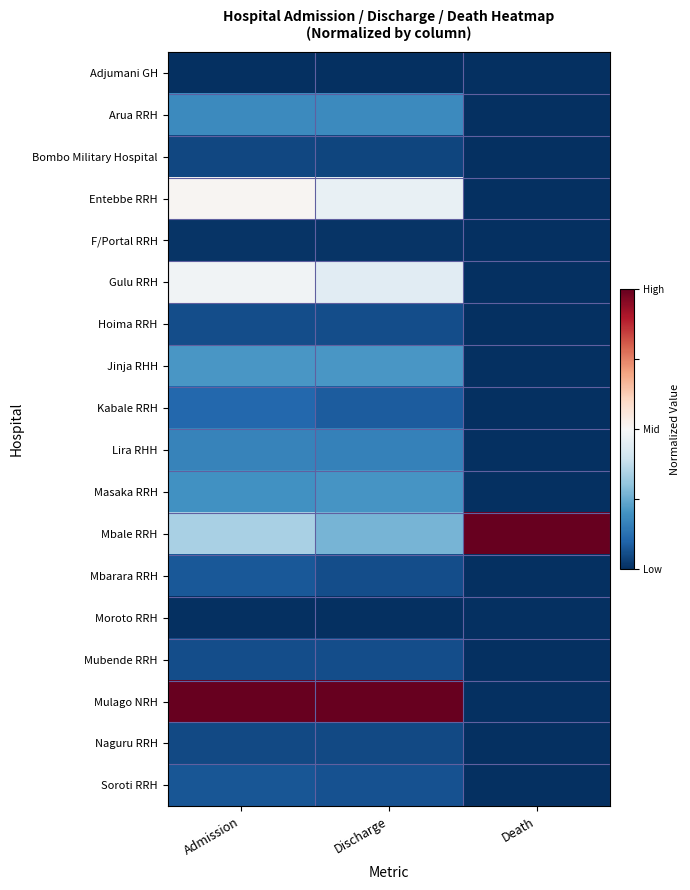

What is the spread (max minus min) of values at Admission?

2.0